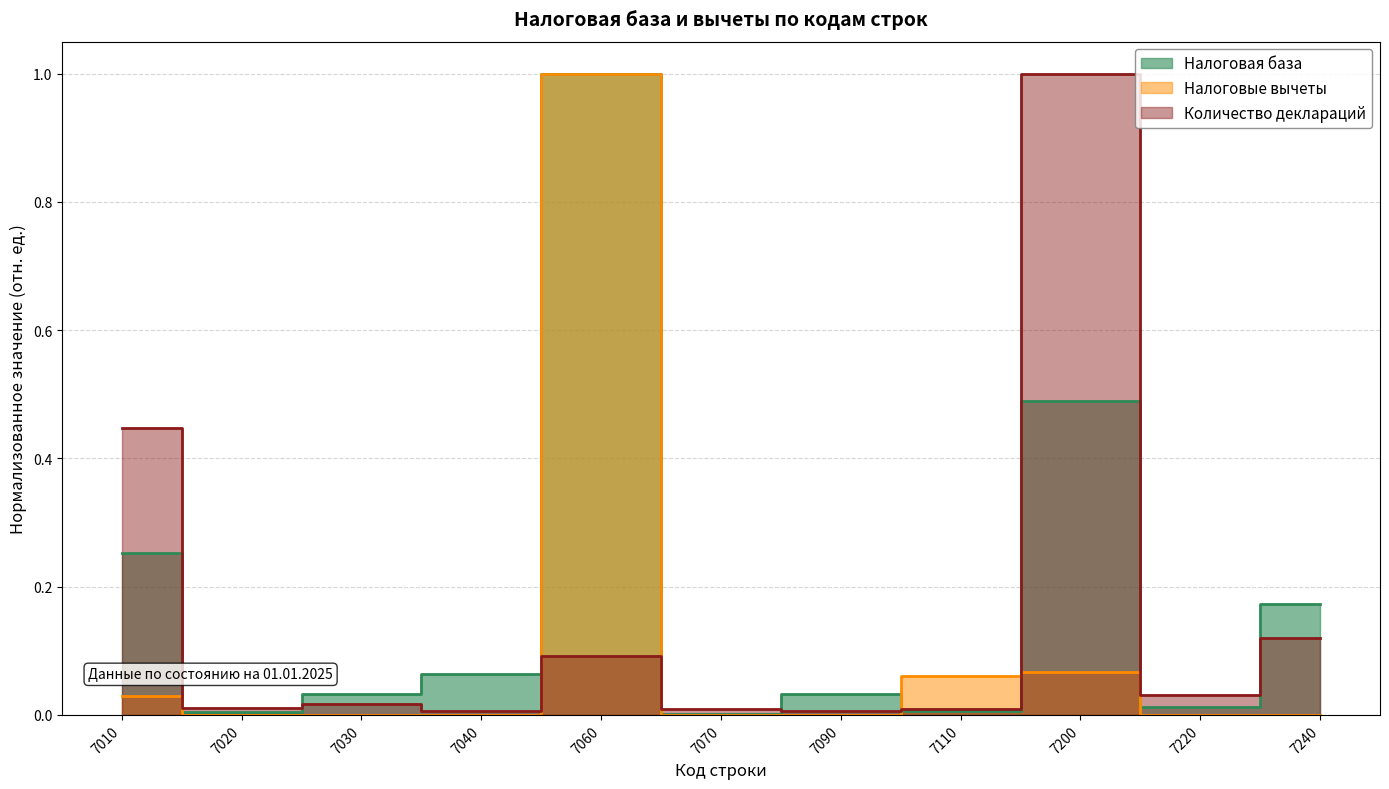

At 7040, list the series in order from smallest to largest.

Налоговые вычеты, Количество деклараций, Налоговая база